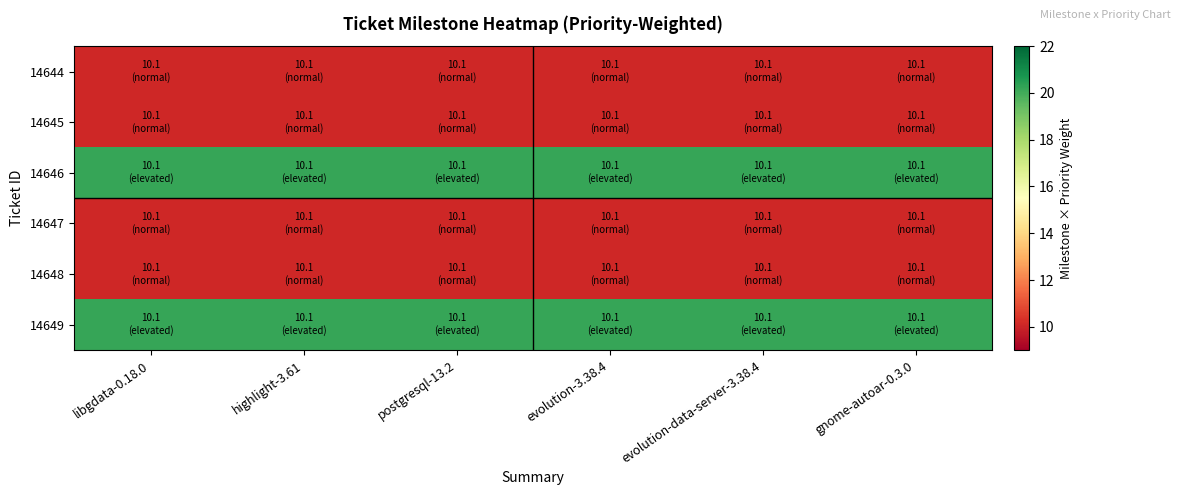

At how many categories does at least one series exceed 14?

6